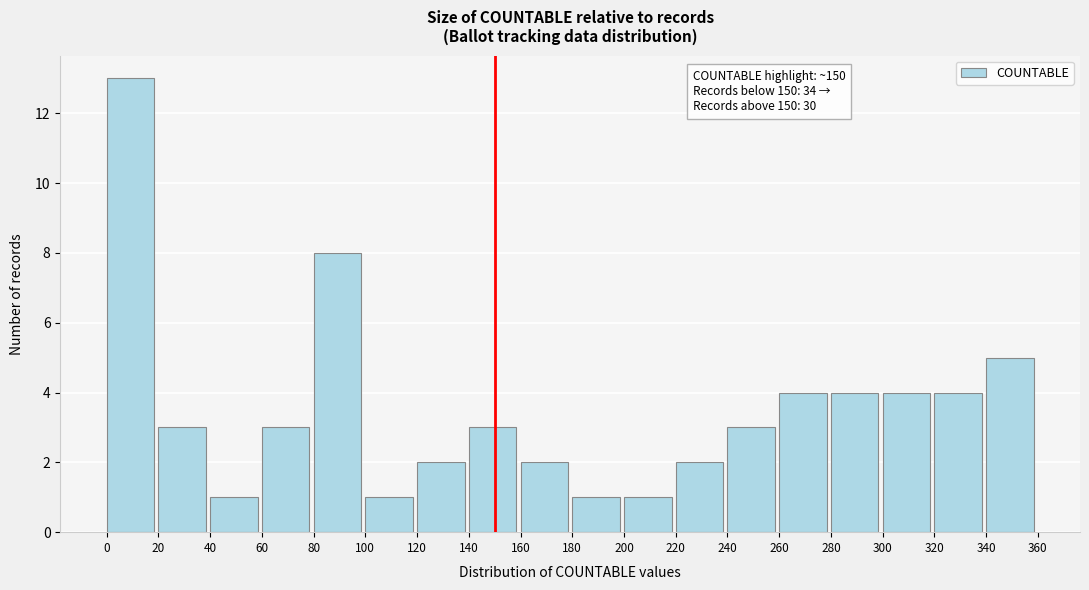

Which range on the x-axis has the tallest bar?

0 to 20